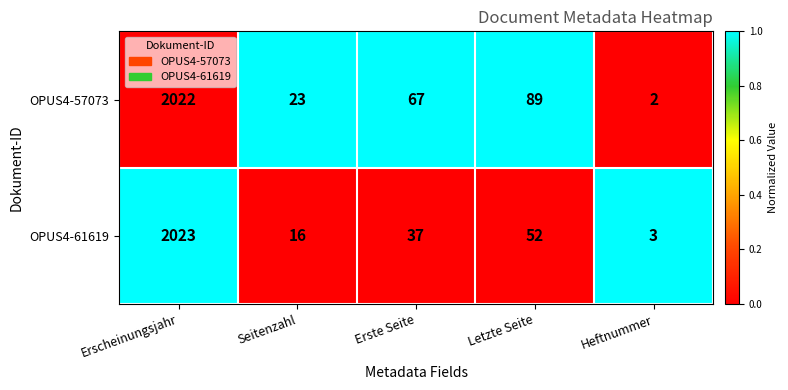

At which category does the chart reach its peak across all series?

Erscheinungsjahr